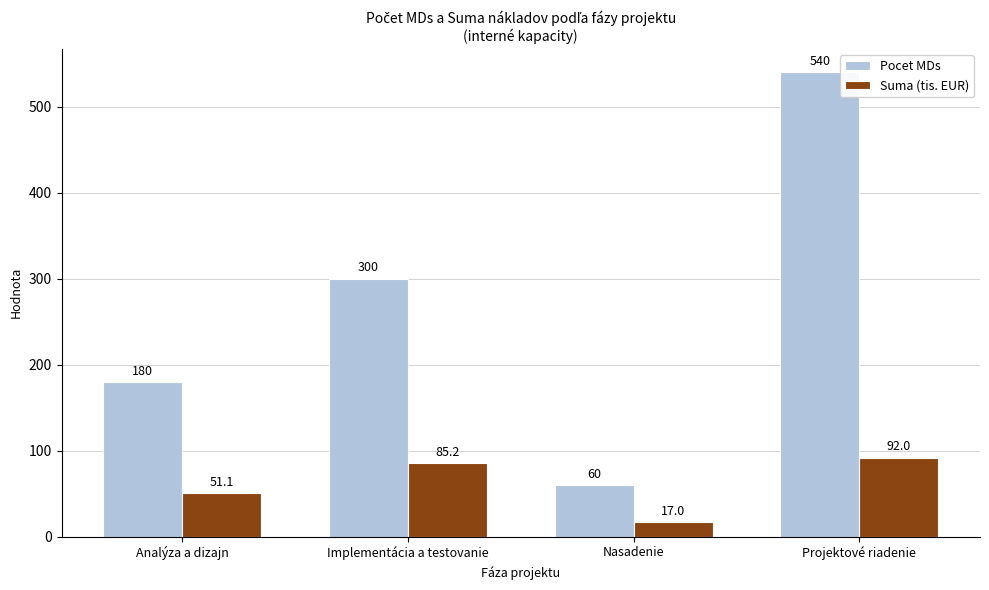

What is the difference between the highest and lowest values at Projektové riadenie?

448.0